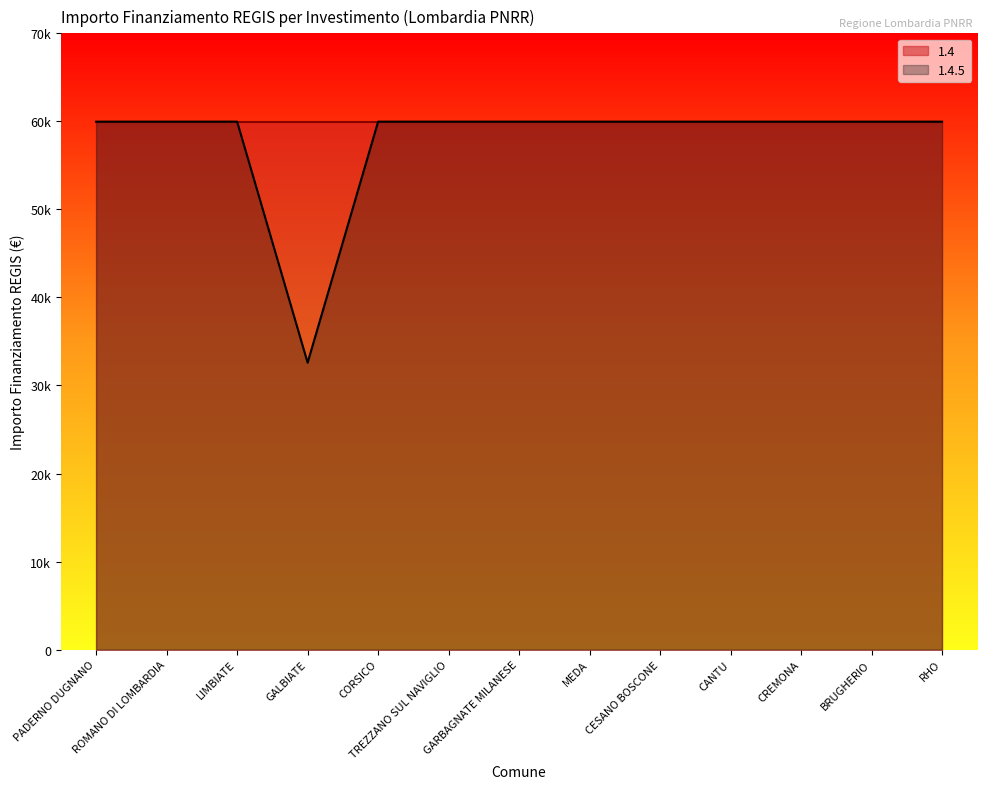

Reading right to left, list all the values displayed in this chart.

59966	59966	59966	59966	59966	59966	59966	59966	59966	32589	59966	59966	59966